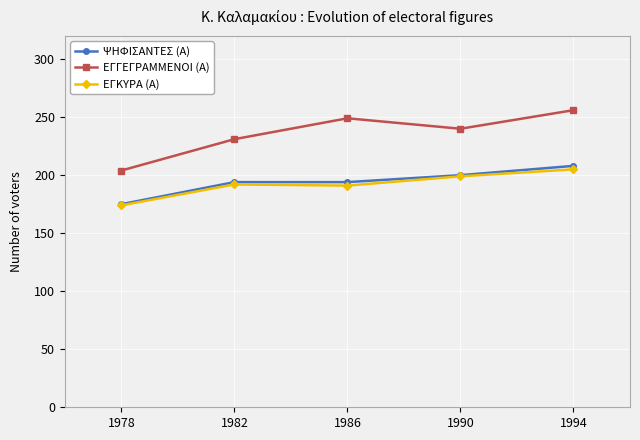

True or false: ΕΓΓΕΓΡΑΜΜΕΝΟΙ (Α) and ΨΗΦΙΣΑΝΤΕΣ (Α) cross at least once.

False